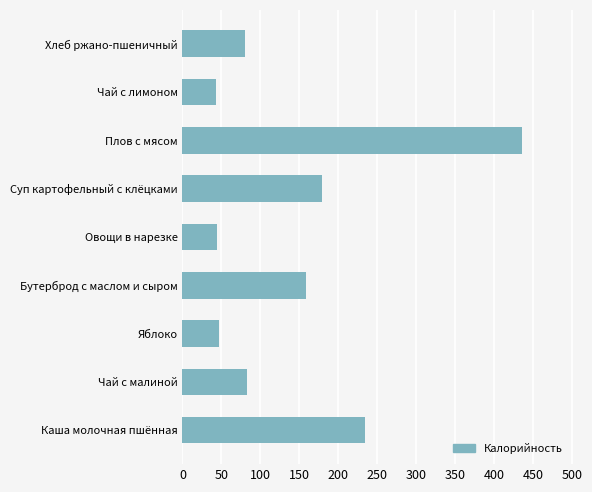

How many data points are less than 83?

4